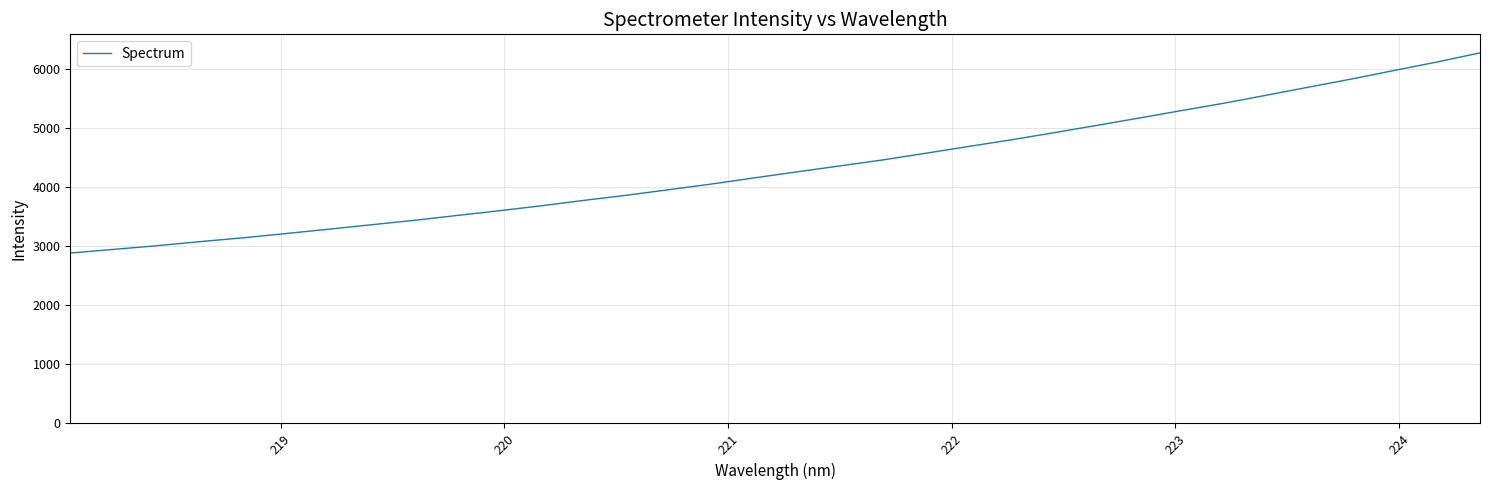

What is the difference between the maximum and minimum values?

3388.5